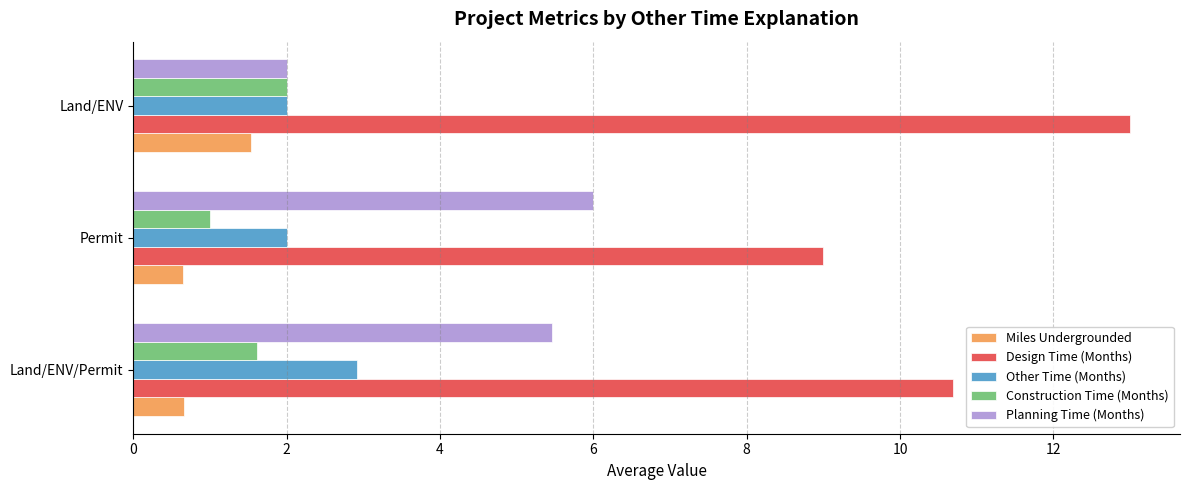

Is it true that Other Time (Months) equals 1.2 at Land/ENV/Permit?

False